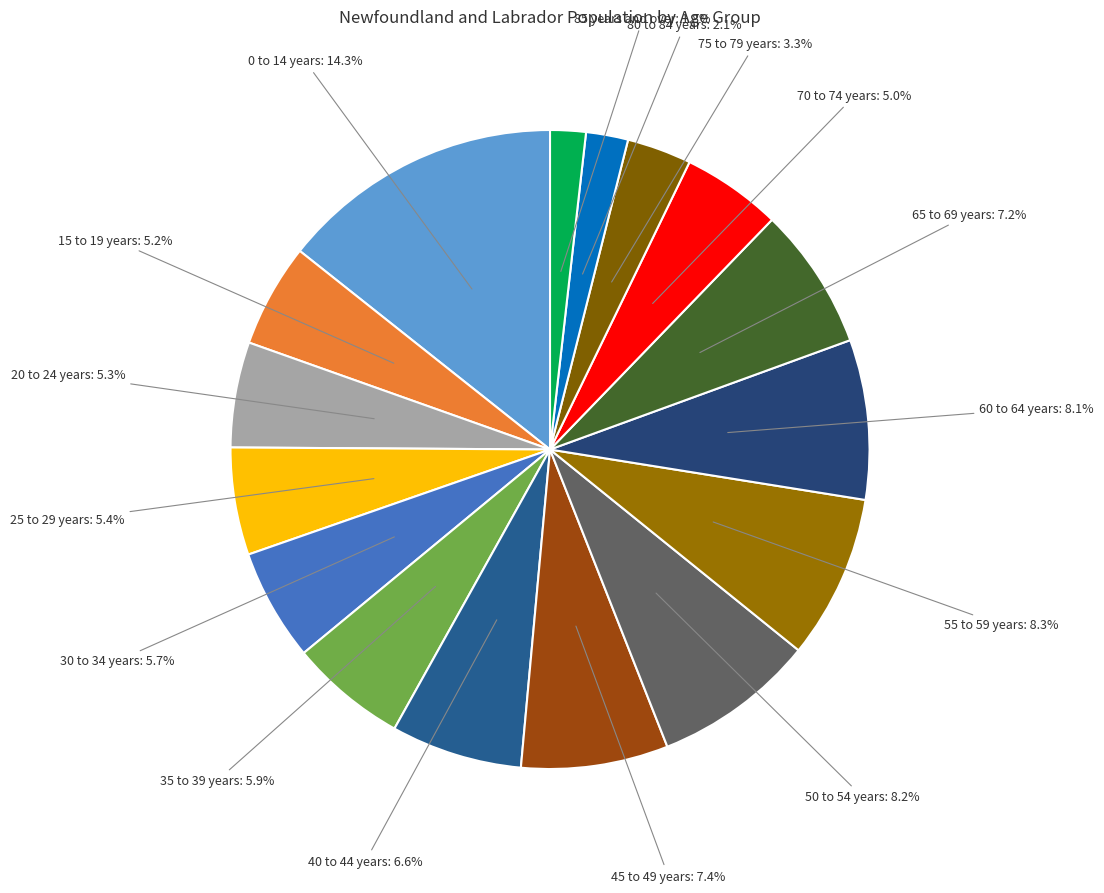

Which slice is the largest?

0 to 14 years